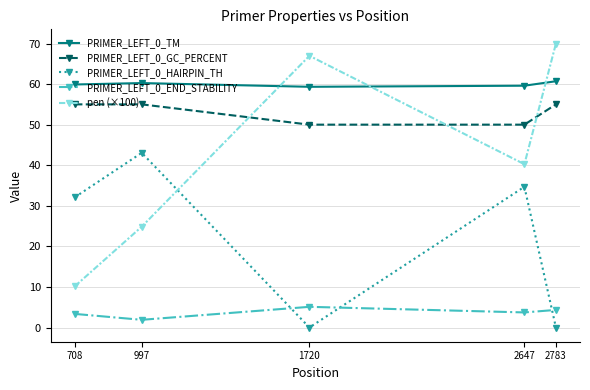

True or false: PRIMER_LEFT_0_GC_PERCENT has more than 1 points higher than both neighbors.

False